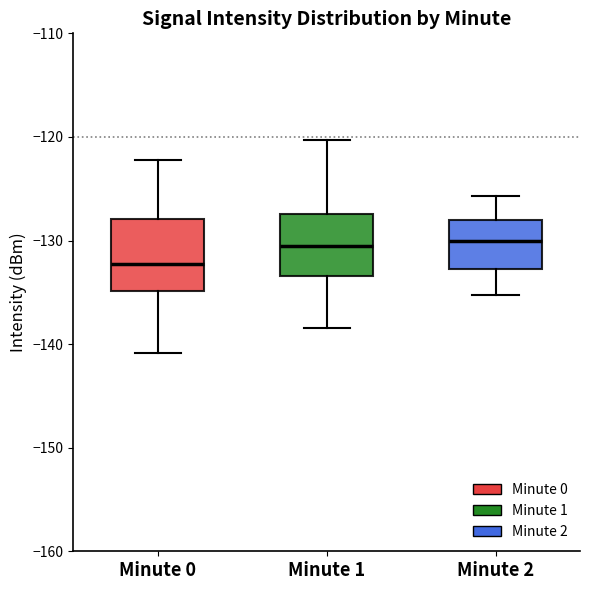

Reading left to right, read every box against the y-axis: the position of its median line, the range the box covers, and the ends of its whiskers. The values are not printed on the chart, so give them approximately, as read against the axis.

Minute 0: median -132, box -135 to -128, whiskers -141 to -122
Minute 1: median -131, box -133 to -127, whiskers -138 to -120
Minute 2: median -130, box -133 to -128, whiskers -135 to -126